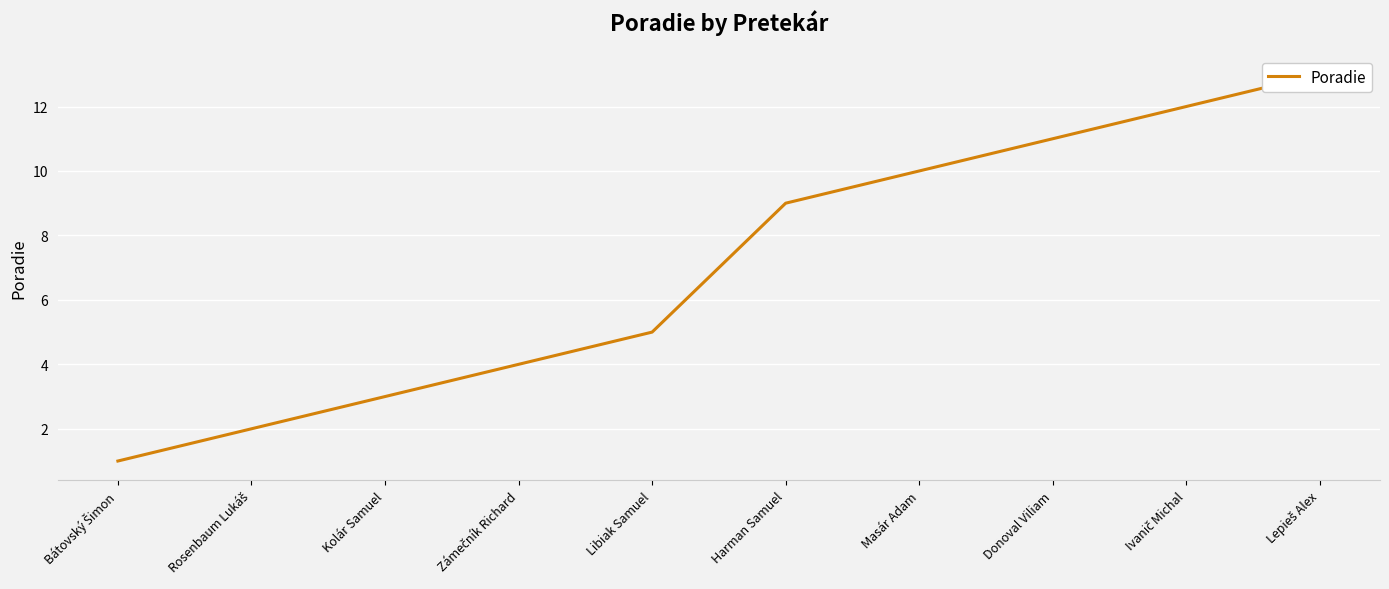

Reading left to right, list all the values displayed in this chart.

Bátovský Šimon=1	Rosenbaum Lukáš=2	Kolár Samuel=3	Zámečník Richard=4	Libiak Samuel=5	Harman Samuel=9	Masár Adam=10	Donoval Viliam=11	Ivanič Michal=12	Lepieš Alex=13